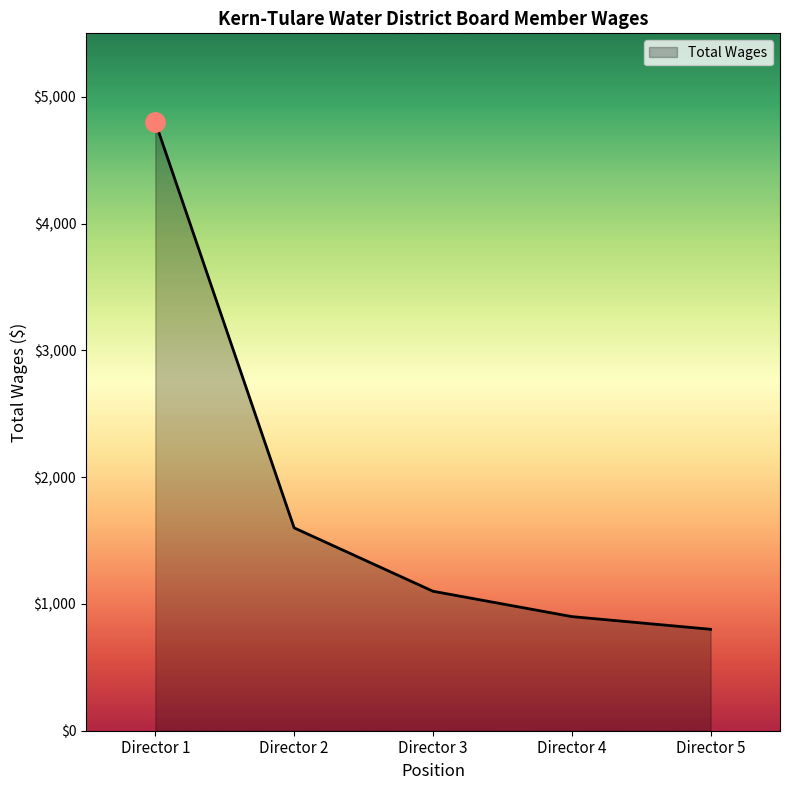

True or false: the data shows 900 at Director 4.

True